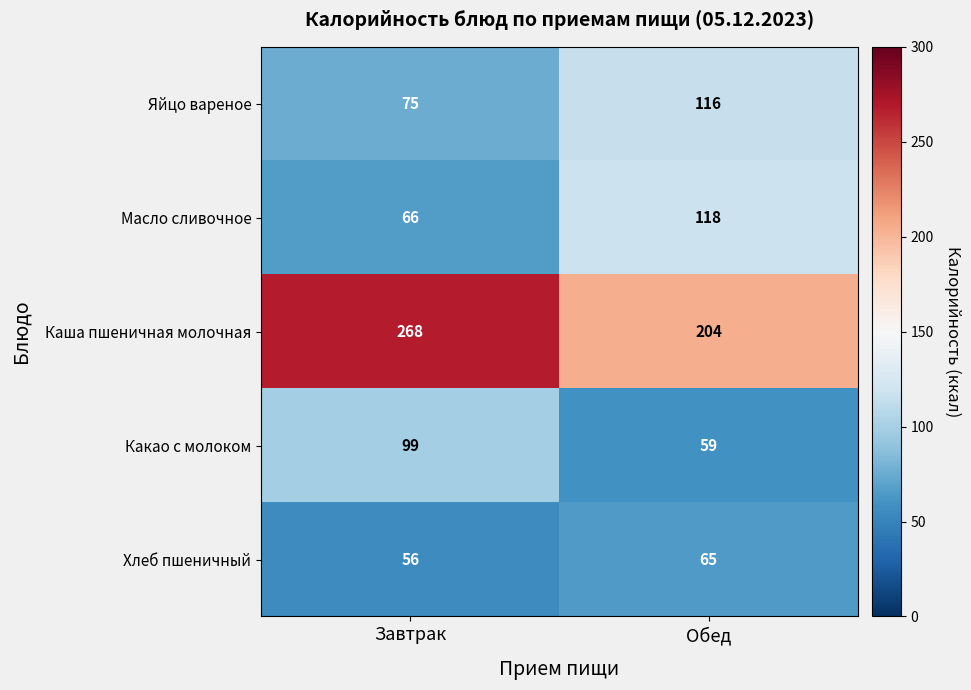

True or false: Каша пшеничная молочная has a value of 268 at Завтрак.

True